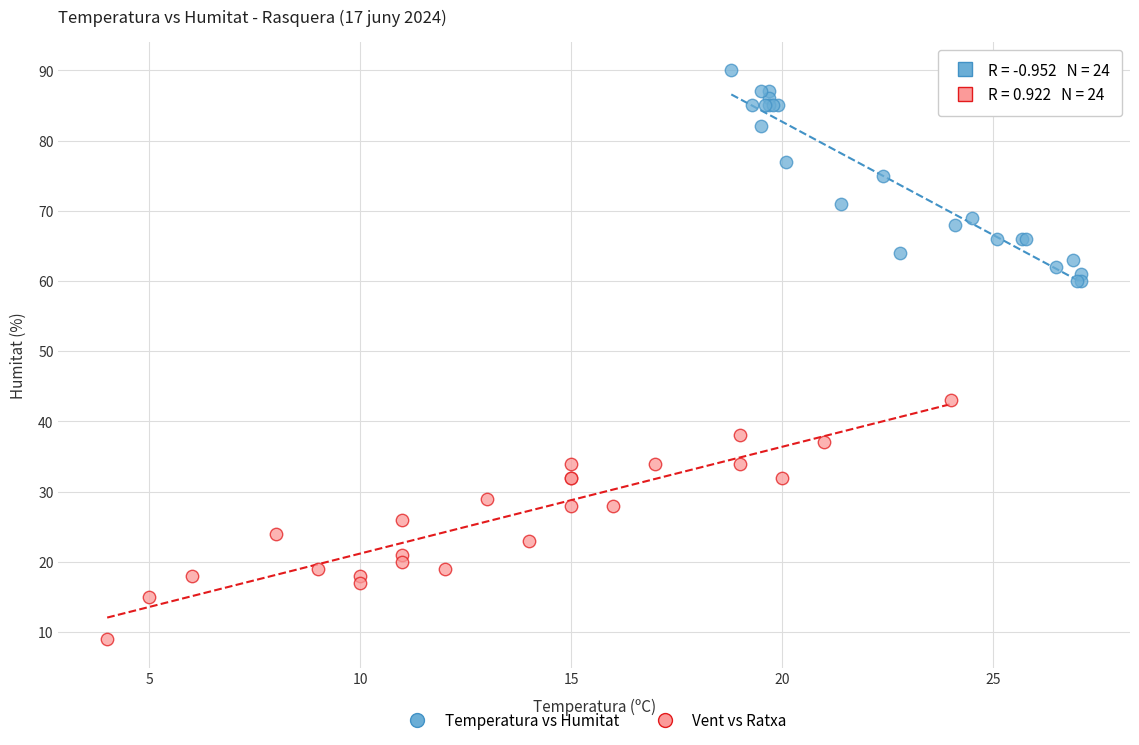

Which series contains the highest Y value?

Temperatura vs Humitat